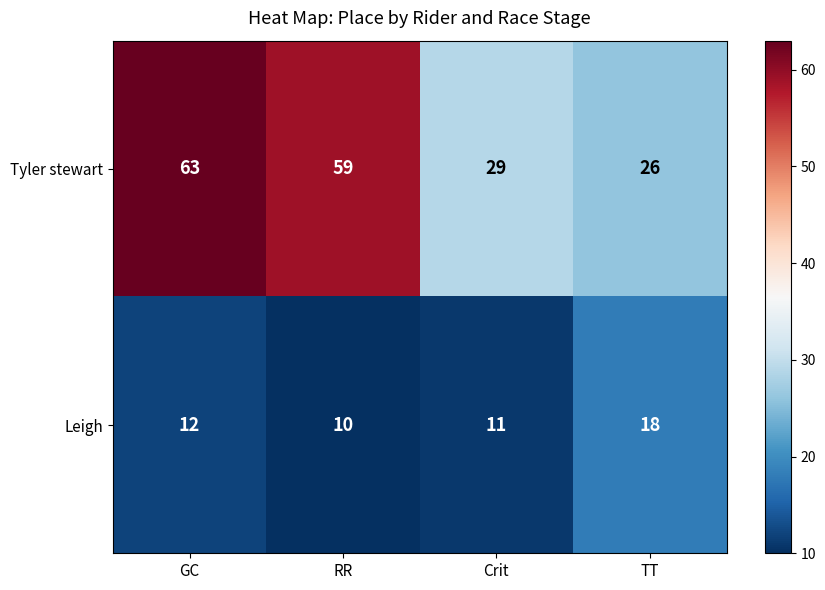

What is the average value of the Leigh series?

13